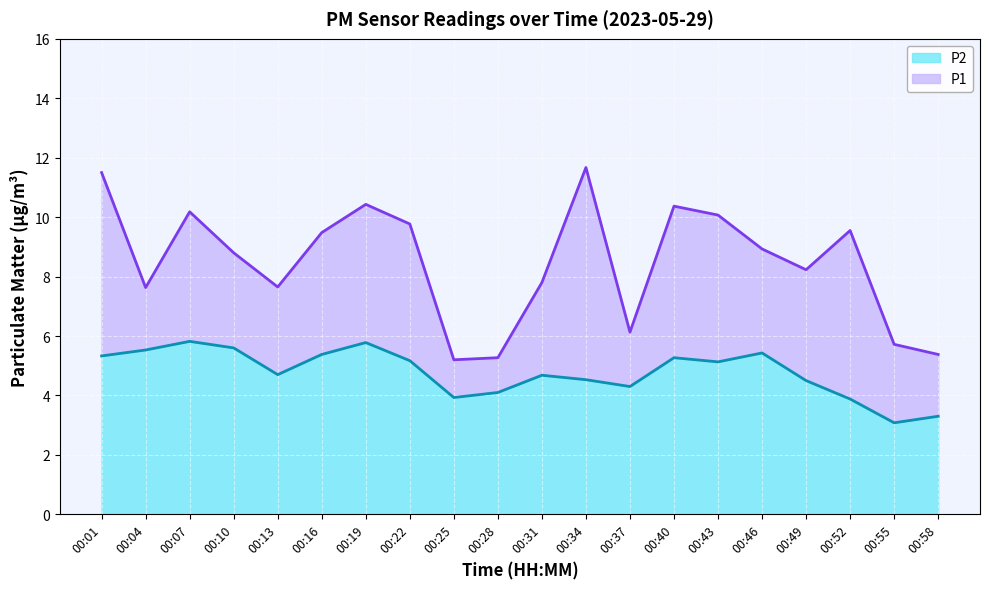

Which series changed the most between 00:25 and 00:31?

P1